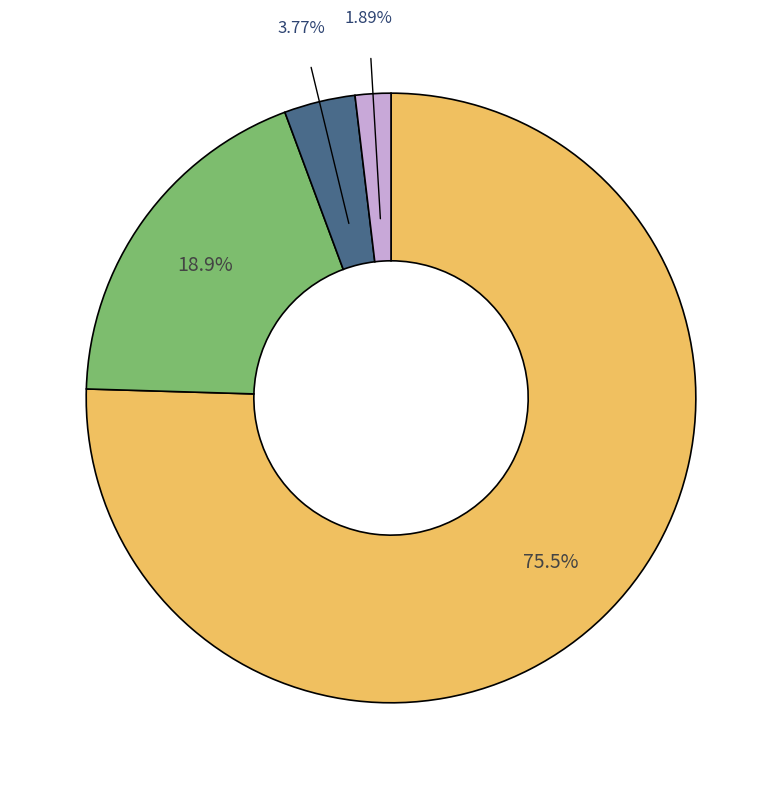

Count the number of slices in the pie.

4